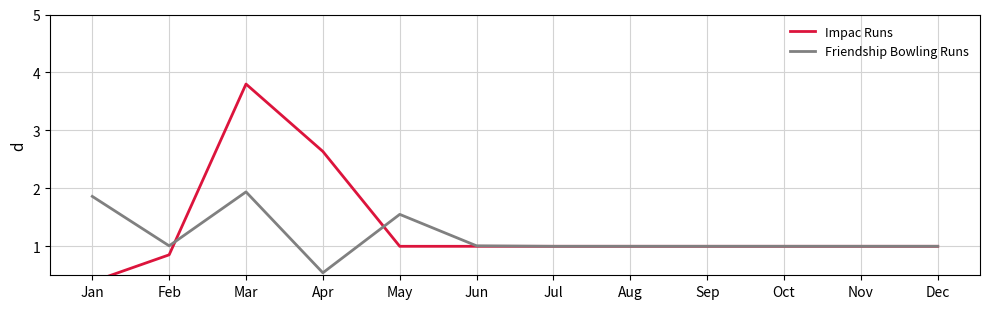

Reading right to left, list all the values displayed in this chart.

Impac Runs: Dec=1.0	Nov=1.0	Oct=1.0	Sep=1.0	Aug=1.0	Jul=1.0	Jun=1.0	May=1.0	Apr=2.6	Mar=3.8	Feb=0.9	Jan=0.4
Friendship Bowling Runs: Dec=1.0	Nov=1.0	Oct=1.0	Sep=1.0	Aug=1.0	Jul=1.0	Jun=1.0	May=1.6	Apr=0.5	Mar=1.9	Feb=1.0	Jan=1.9